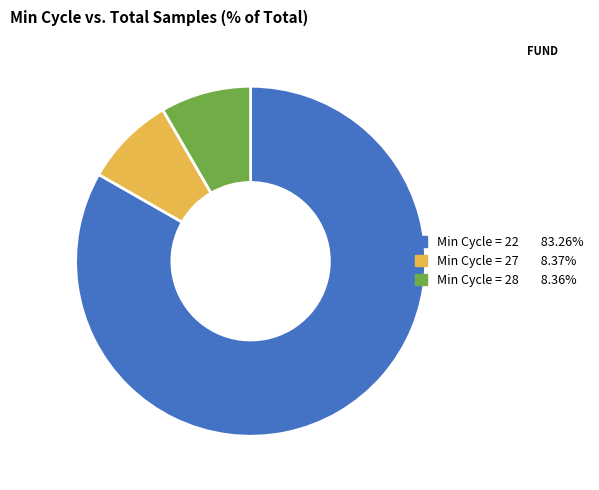

Approximately how many times larger is the value at Min Cycle = 27 8.37% compared to Min Cycle = 28 8.36%?

1.0